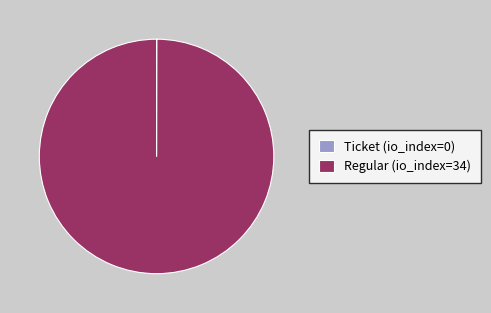

What is the largest slice in the pie chart?

Regular (io_index=34)